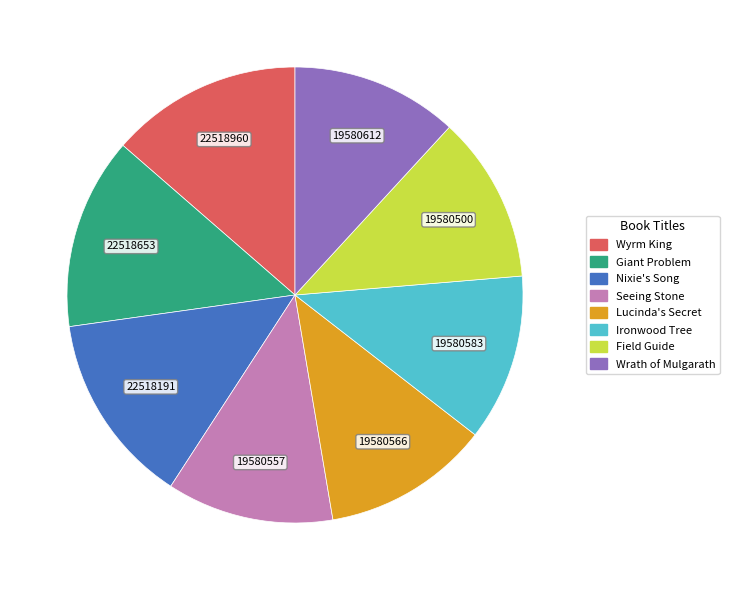

Is it true that Ironwood Tree is 12% of the pie?

True